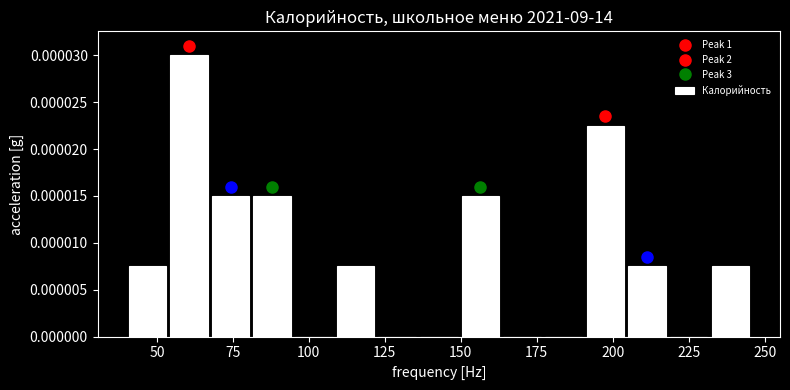

Read against the x-axis, roughly where is the centre of the tallest bar?

60